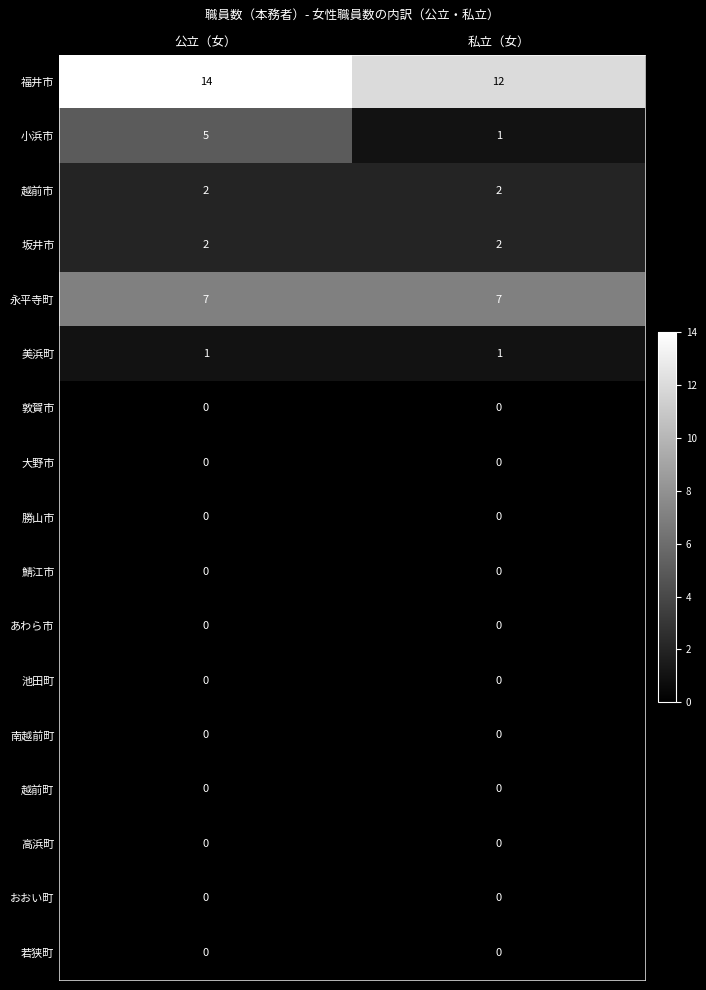

What is the greatest value displayed?

14